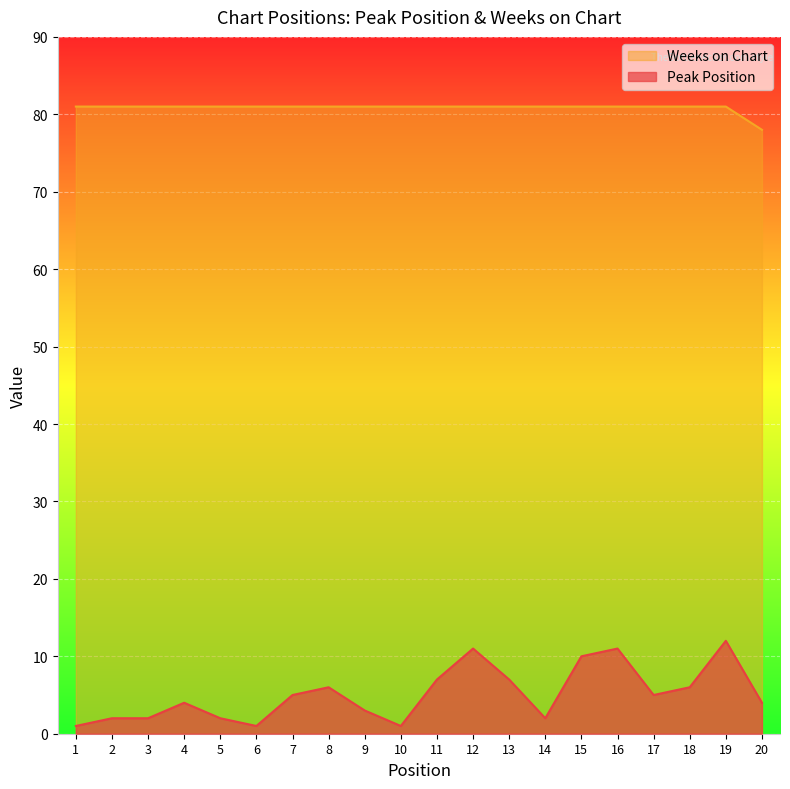

True or false: Weeks on Chart has a value of 81 at 19.

True